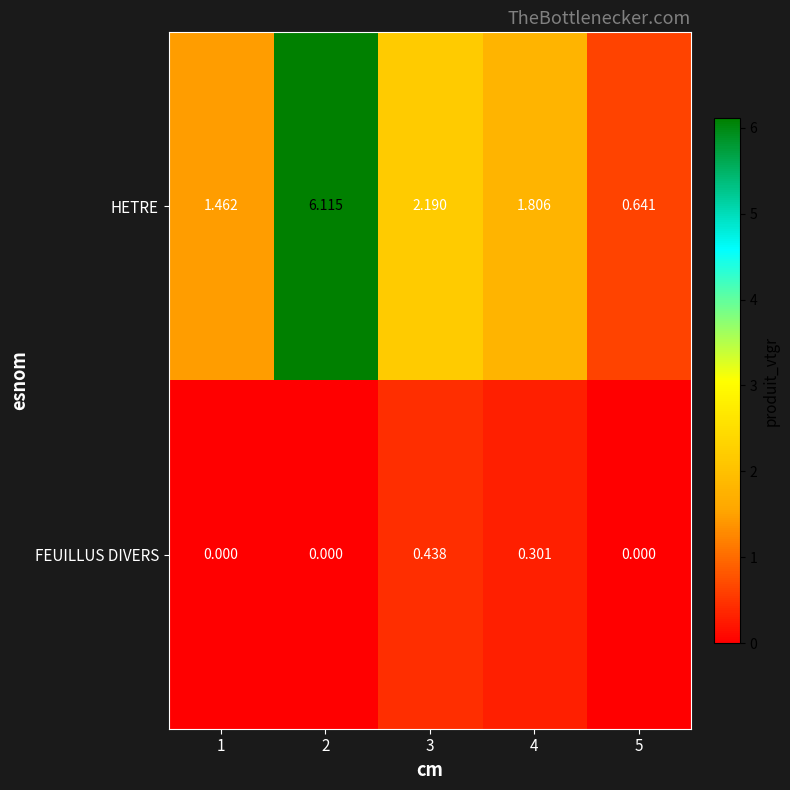

Which series has the largest total across all categories?

HETRE